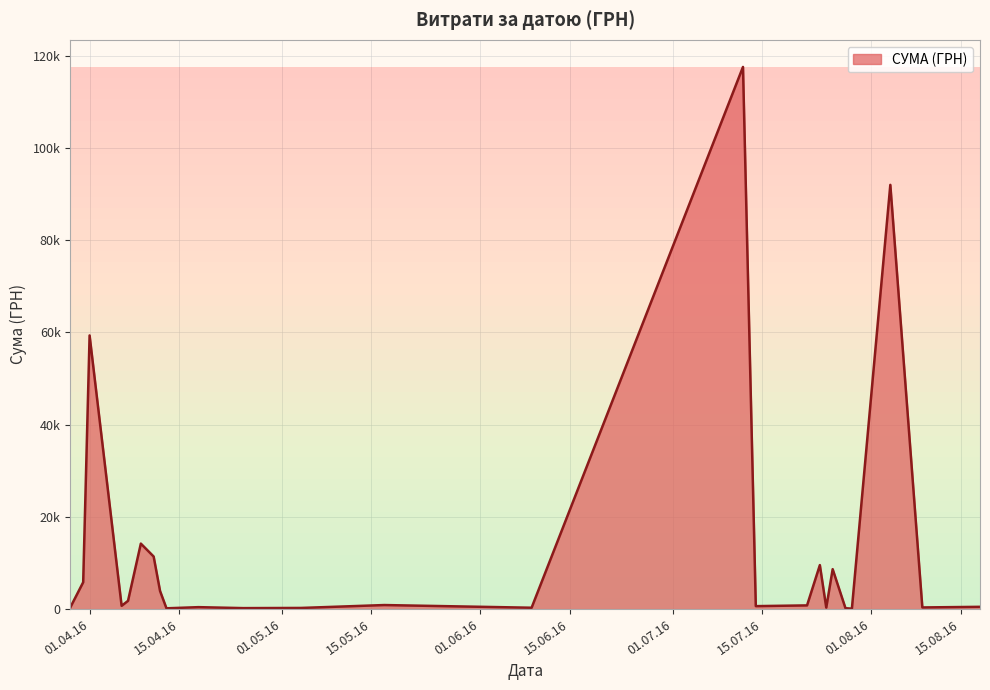

True or false: there are more than 1 points higher than both neighbors.

True